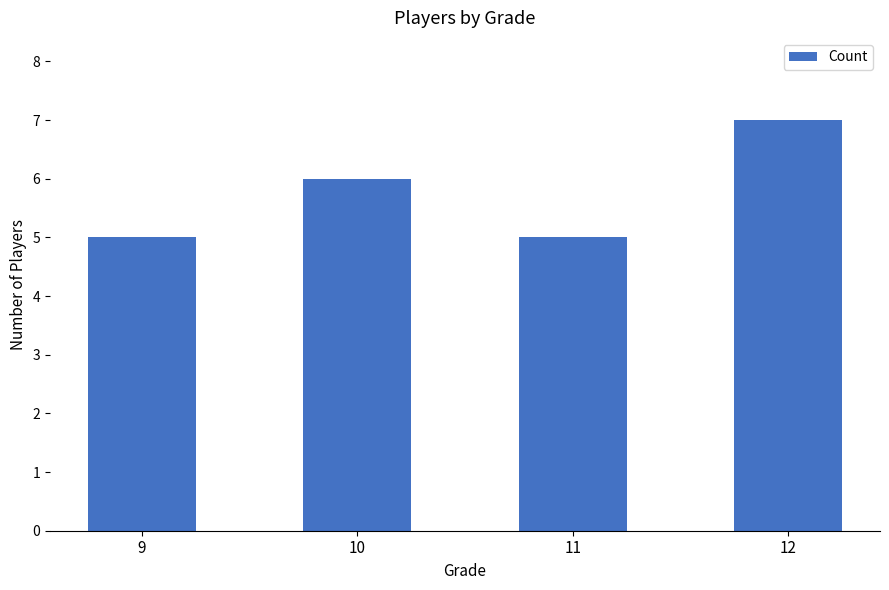

Does the chart contain stacked bars?

No